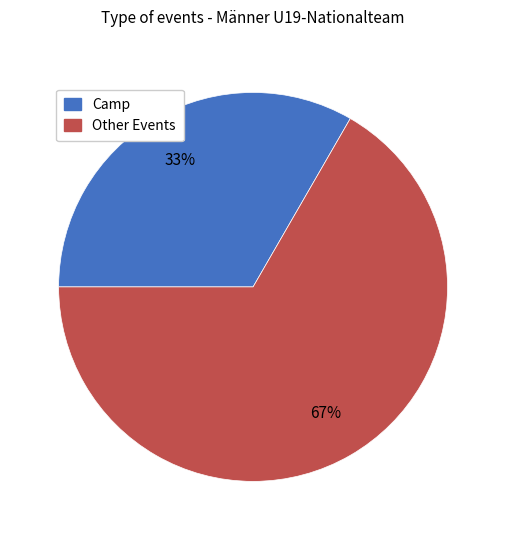

Is there any slice that represents more than half of the pie?

Yes